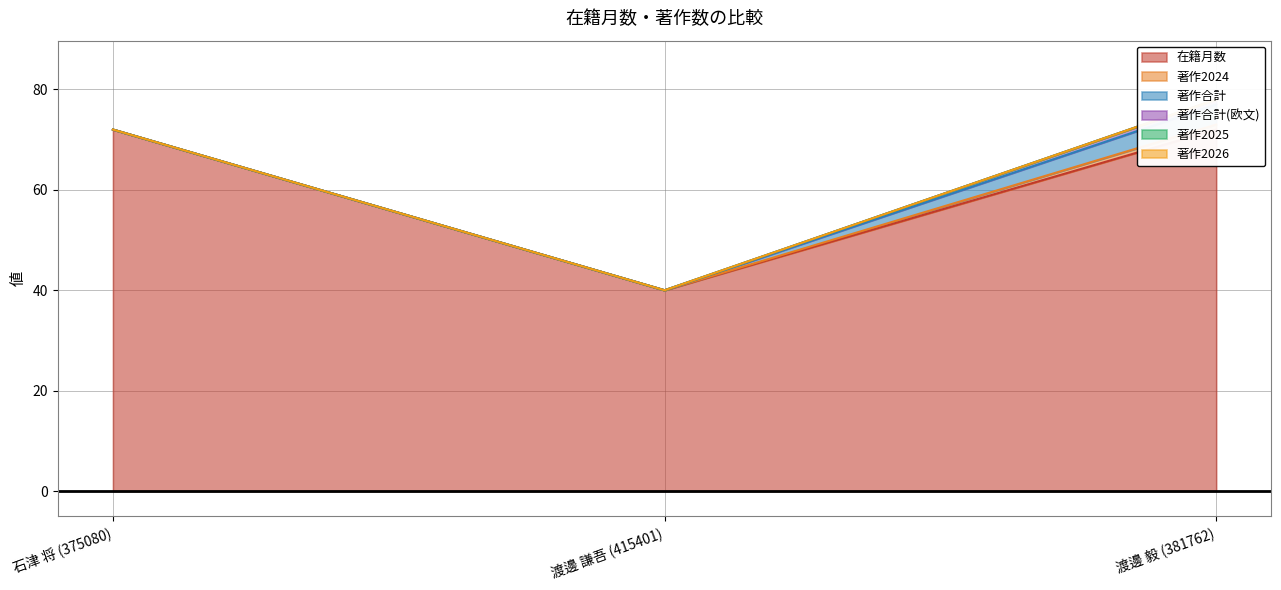

The 著作2026 series shows 0 at 渡邊 謙吾 (415401). True or false?

True